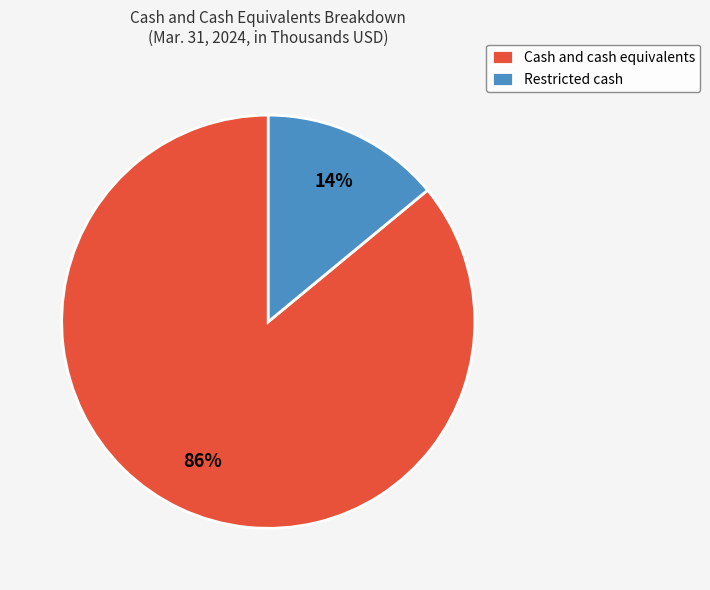

Which category has the smallest portion of the pie?

Restricted cash